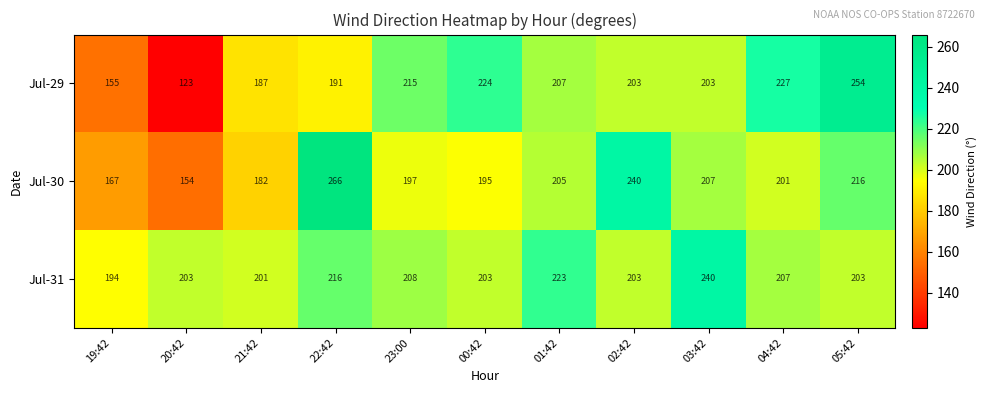

What is the average value of the Jul-31 series?

209